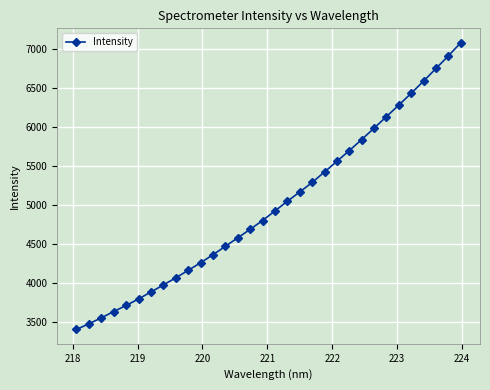

What is the difference between the maximum and second lowest values?

3599.2